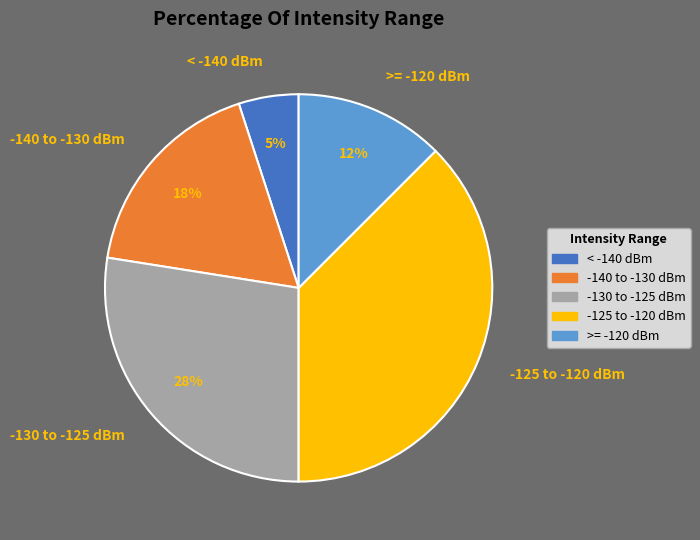

Does any single category account for the majority?

No